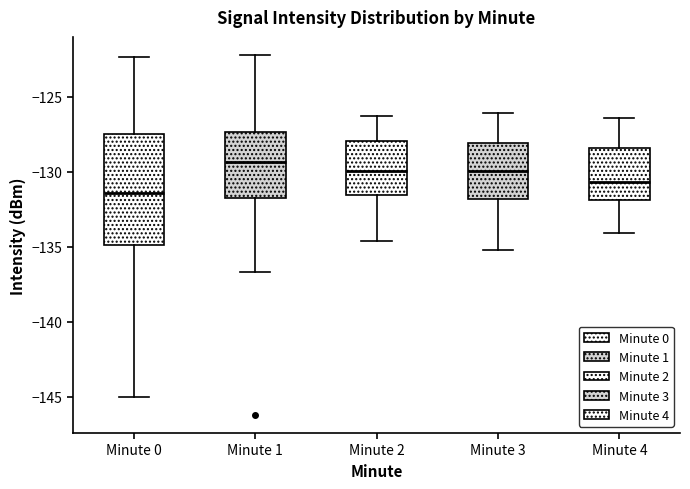

Which box is the tallest, from its lower edge to its upper edge?

Minute 0